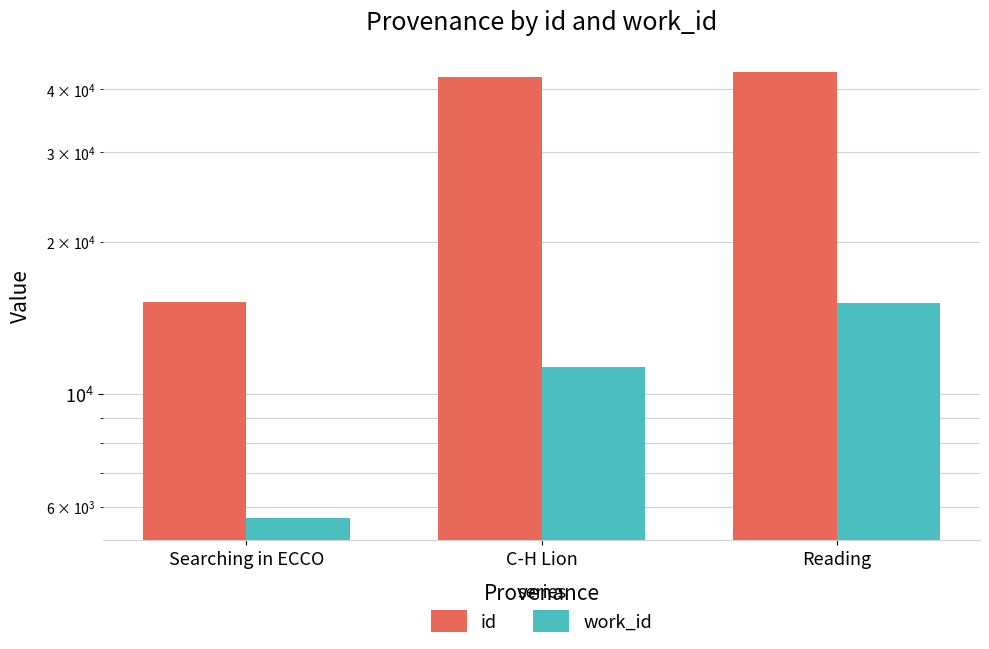

How many bars are there in each group?

2